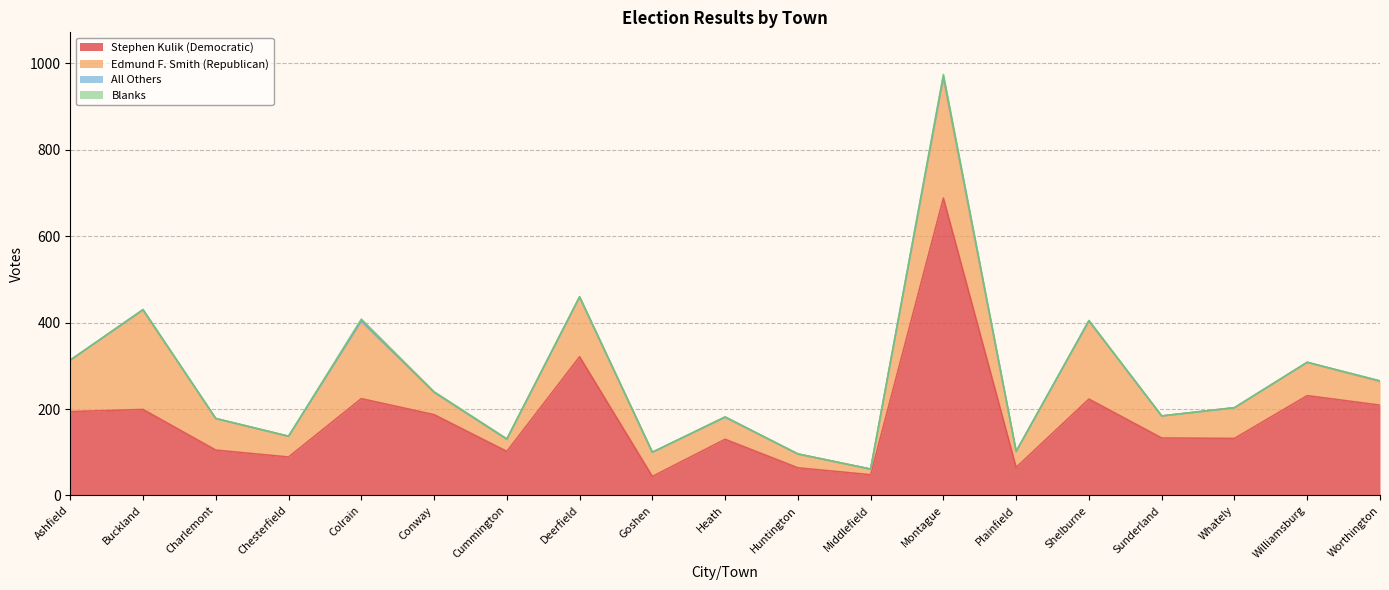

What is the highest value of the Blanks series?

4